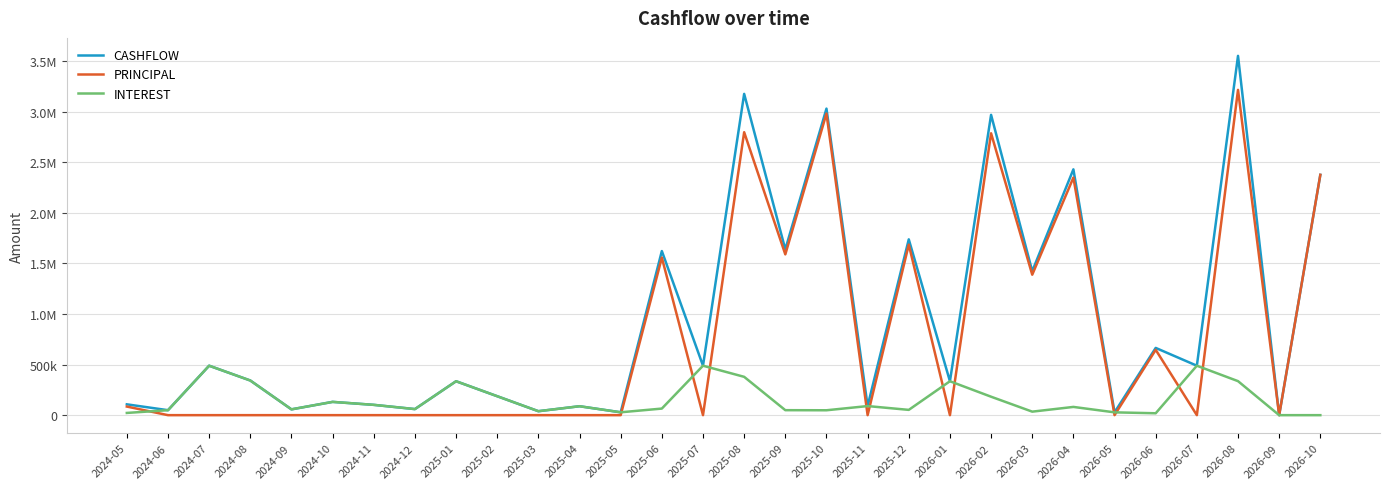

What is the value of the INTEREST point at the 15th from the left?

489029.9